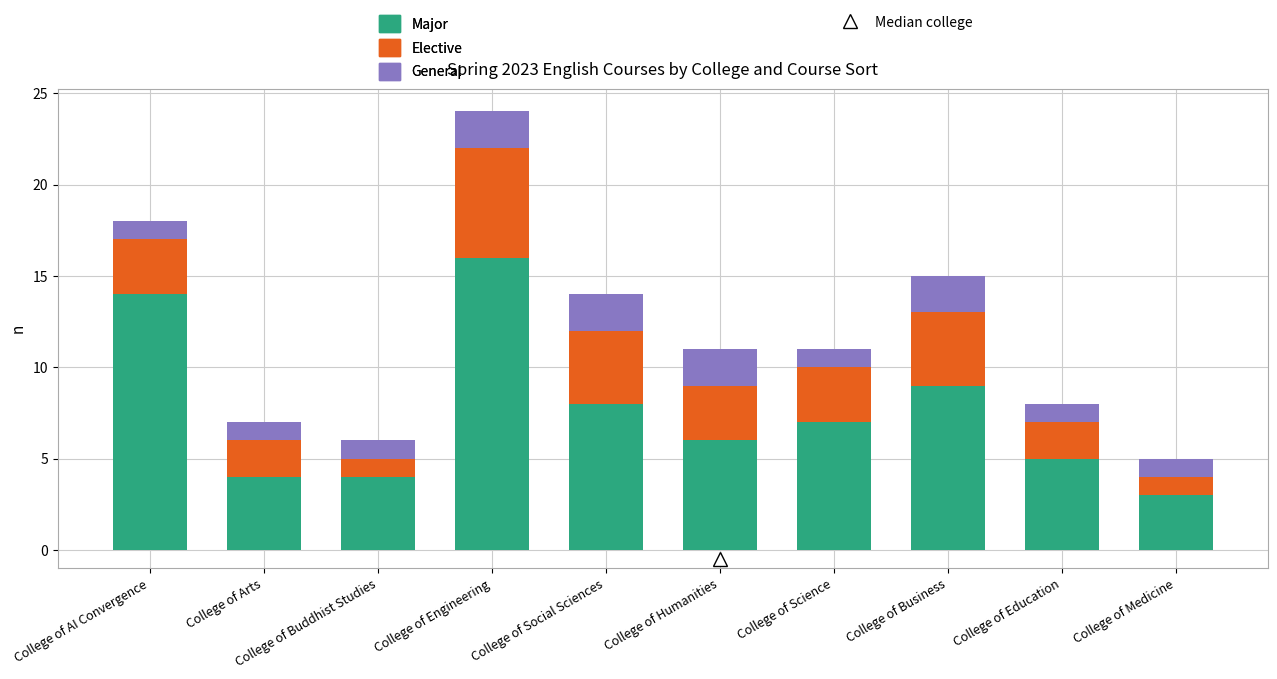

At which category is the sum across all series the highest?

College of Engineering